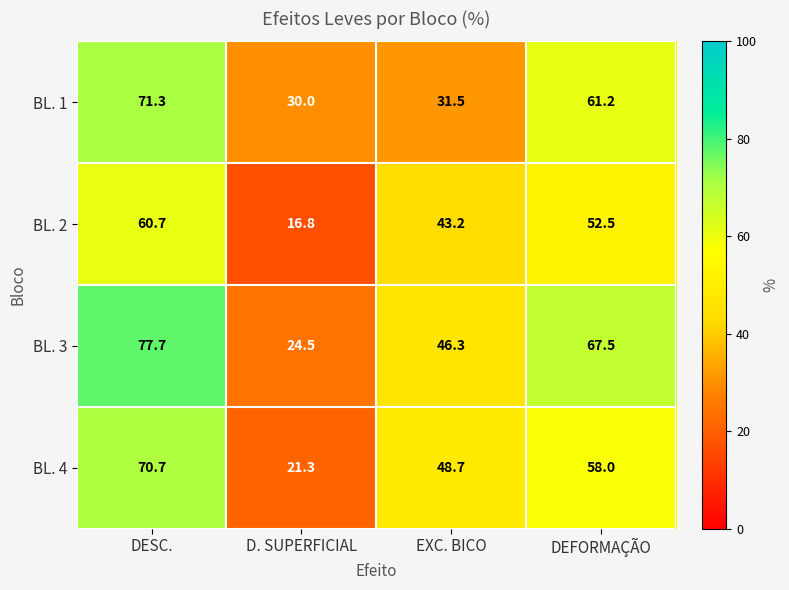

Reading left to right, list all the values displayed in this chart.

BL. 1: 71.3	30.0	31.5	61.2
BL. 2: 60.7	16.8	43.2	52.5
BL. 3: 77.7	24.5	46.3	67.5
BL. 4: 70.7	21.3	48.7	58.0